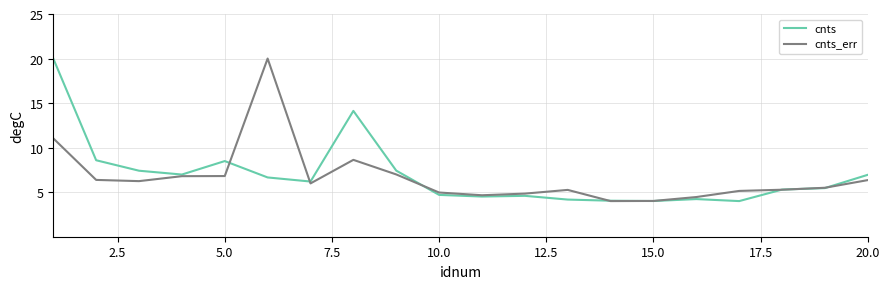

What is the minimum value shown in the chart?

4.0